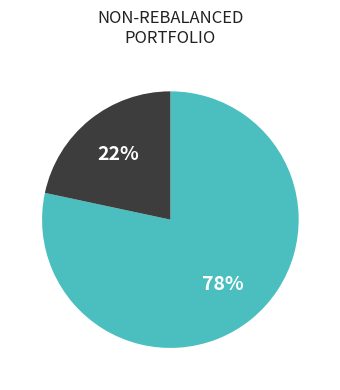

To the nearest percent, what is the average slice percentage?

50%